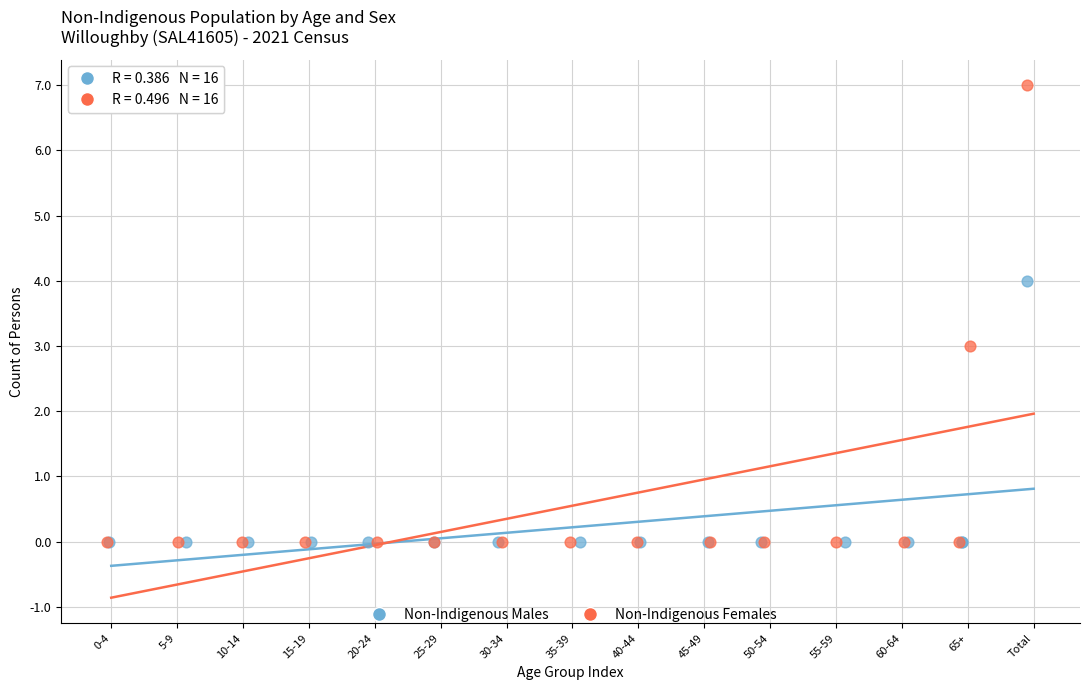

Which series has the widest spread of Y values?

Non-Indigenous Females